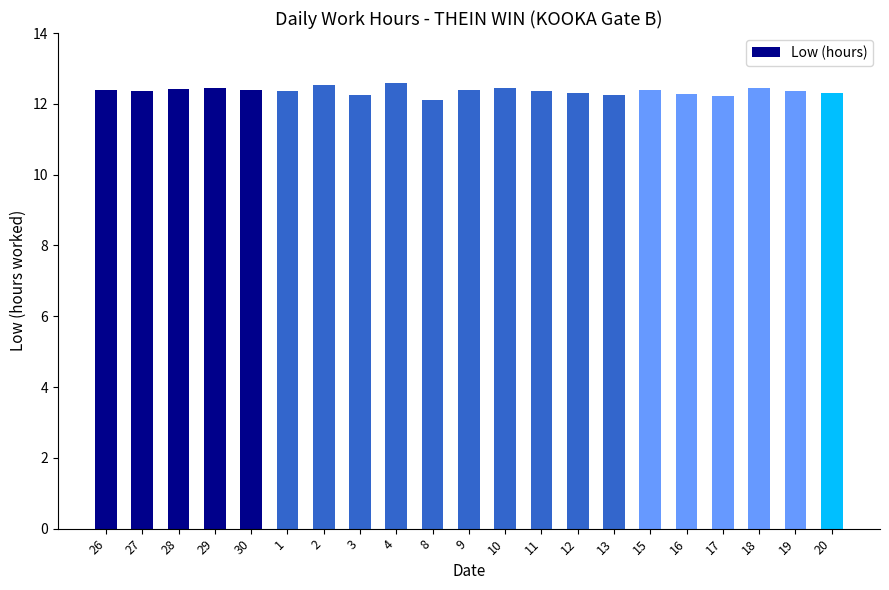

What is the difference between the maximum and second lowest values?

0.4